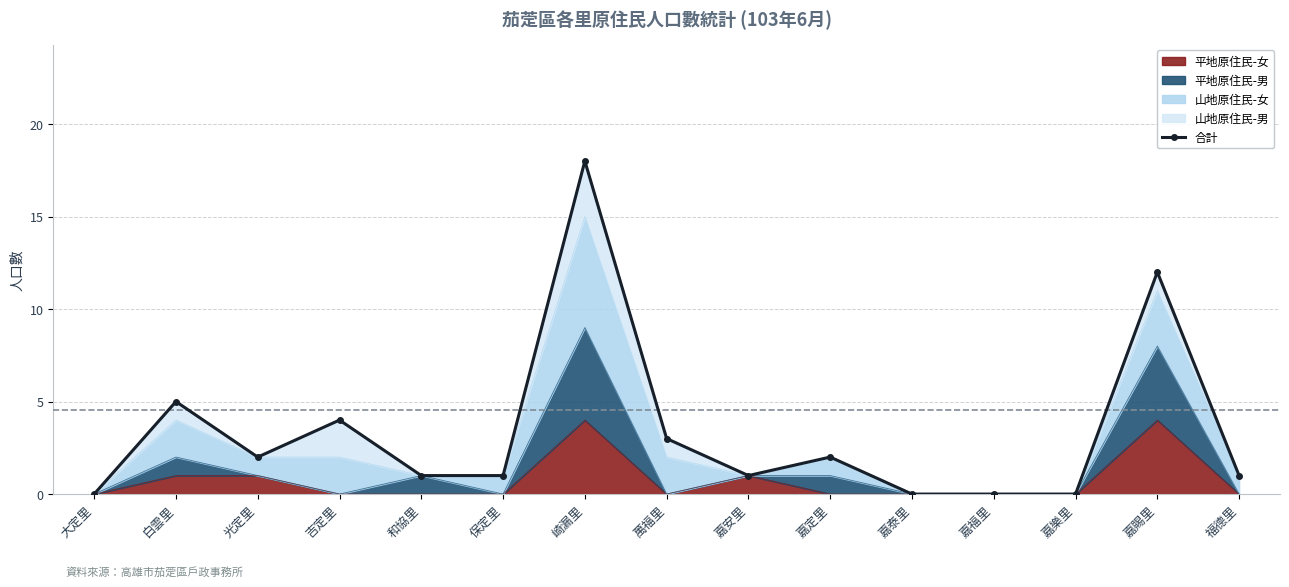

What is the difference between the maximum and minimum values?

18